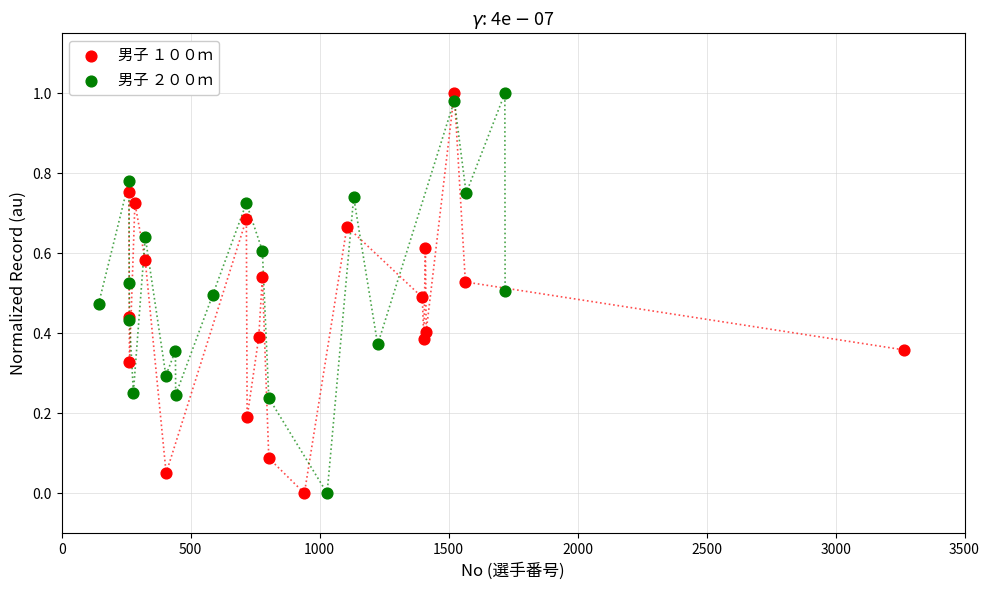

What are all the series names shown in the legend?

男子 １００ｍ, 男子 ２００ｍ